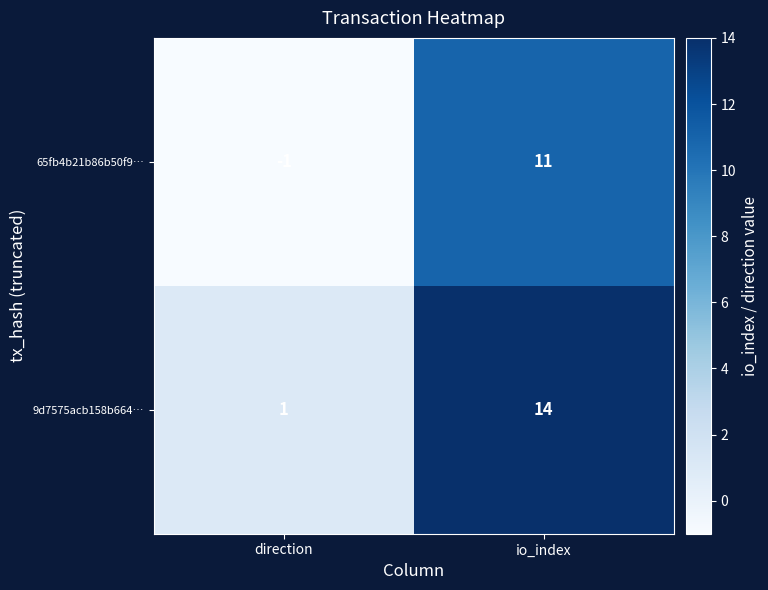

Rank the series by their average value, from highest to lowest.

9d7575acb158b664…, 65fb4b21b86b50f9…